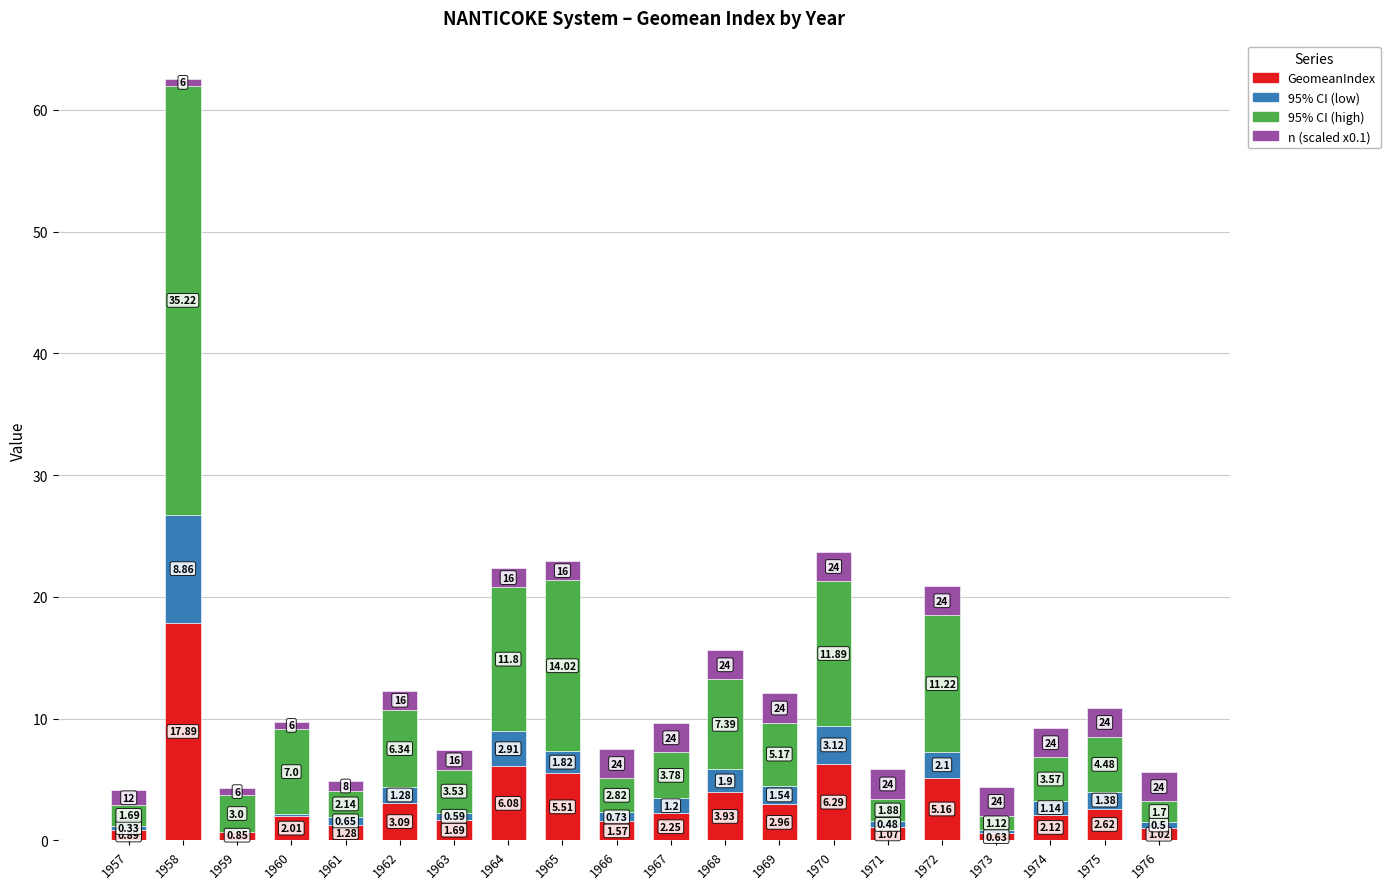

Count the number of data series in this chart.

4